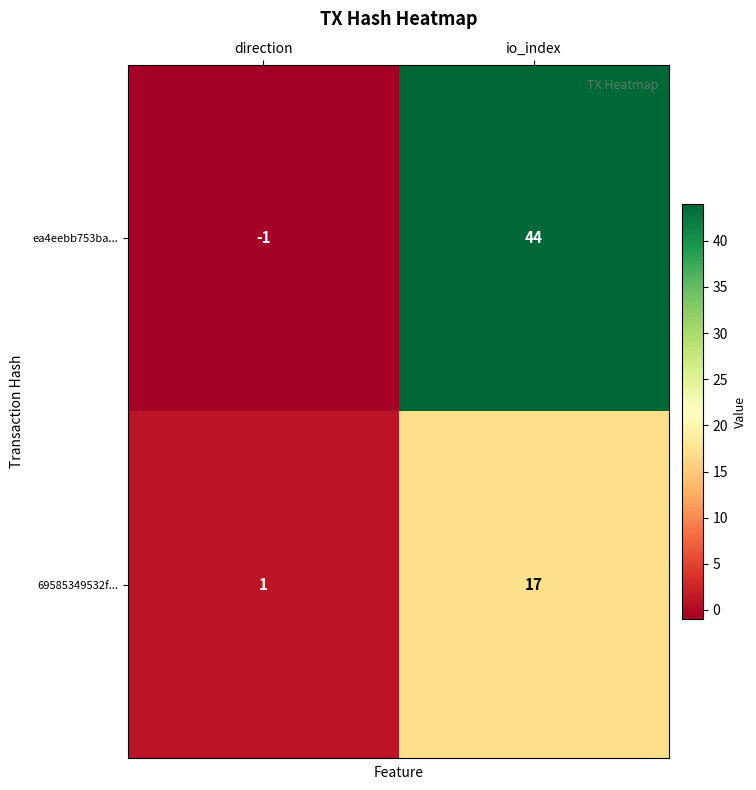

True or false: ea4eebb753ba... has a value of 44 at io_index.

True